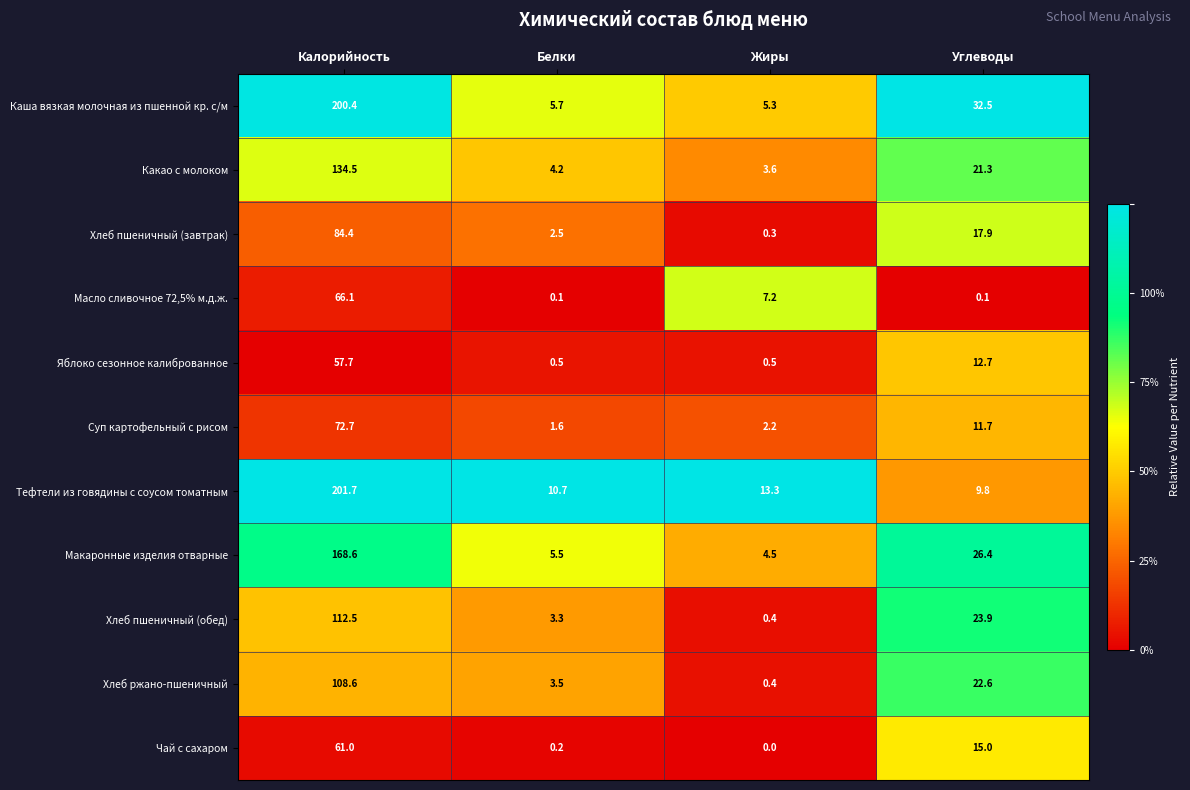

At which category is the sum across all series the highest?

Калорийность